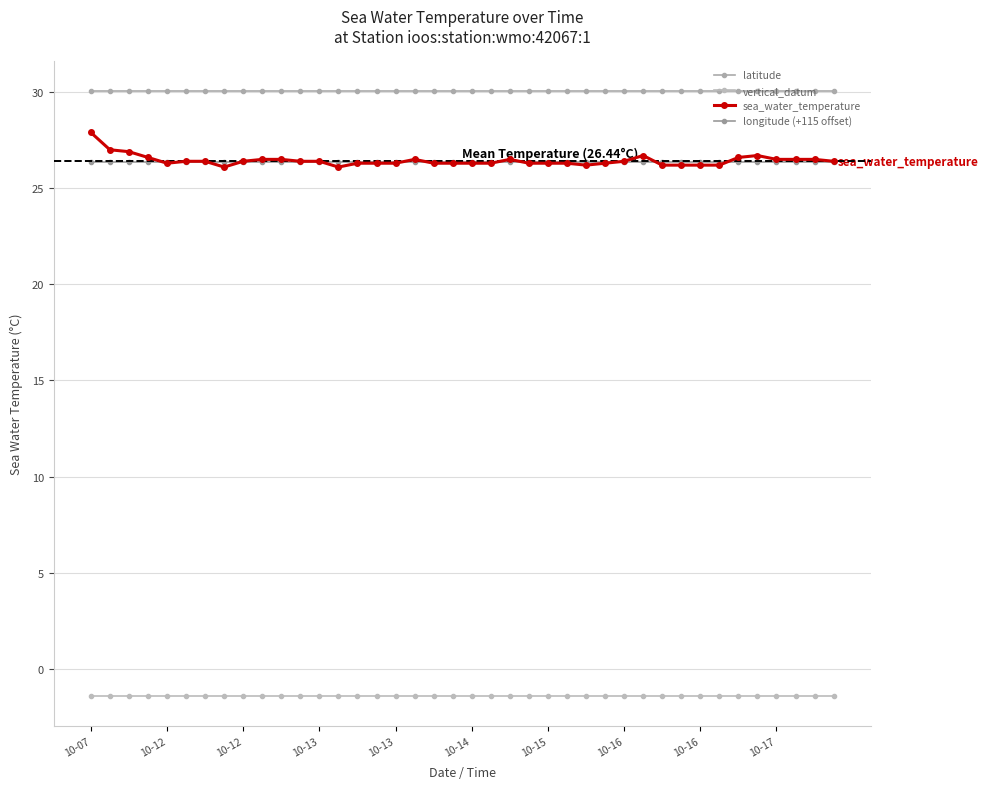

What is the label of the 12th point from the left?

11